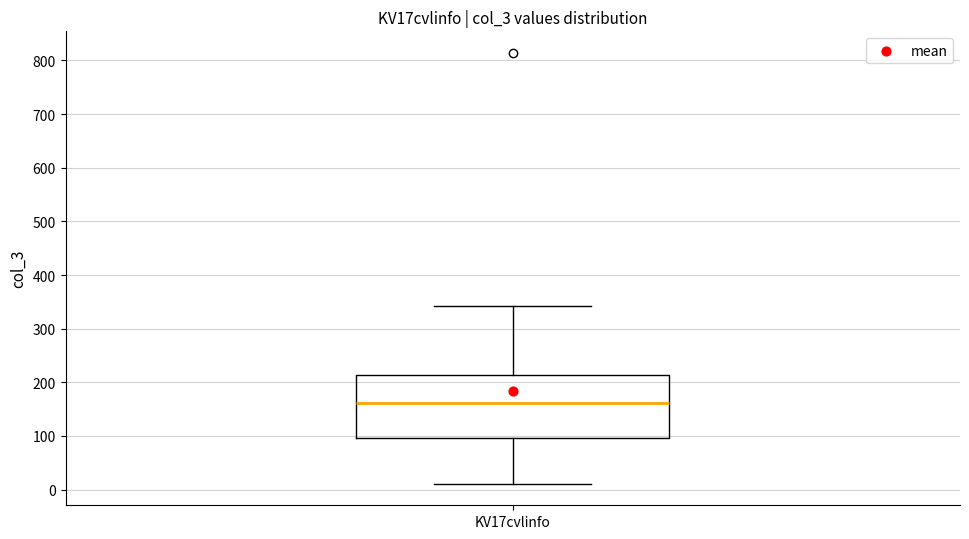

Read this box plot against the y-axis: the position of the median line, the range covered by the box, and the ends of both whiskers. The values are not printed on the chart, so give them approximately, as read against the axis.

median 160, box 100 to 210, whiskers 10 to 340